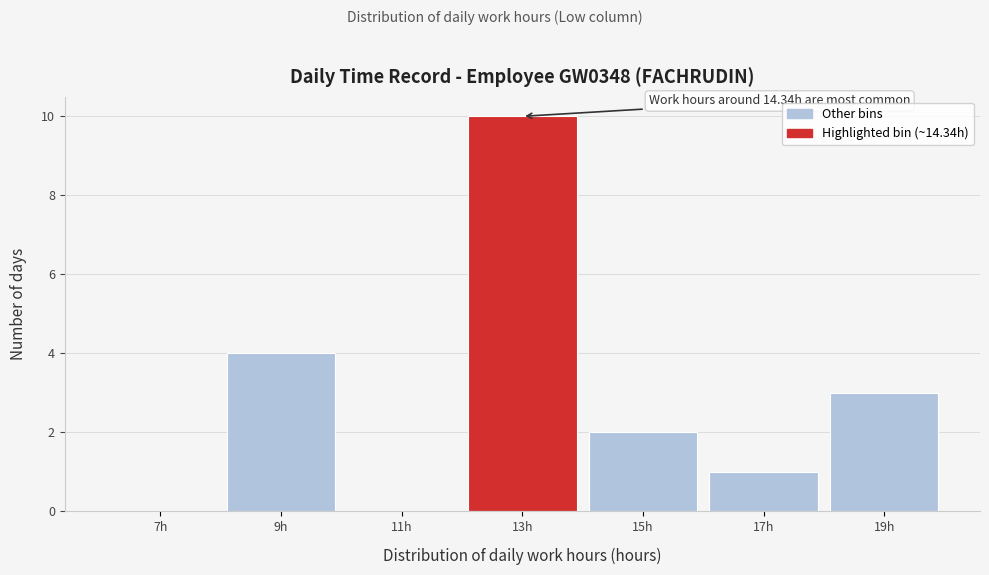

Reading right to left, extract all data points from this chart.

19h=3	17h=1	15h=2	13h=10	11h=0	9h=4	7h=0